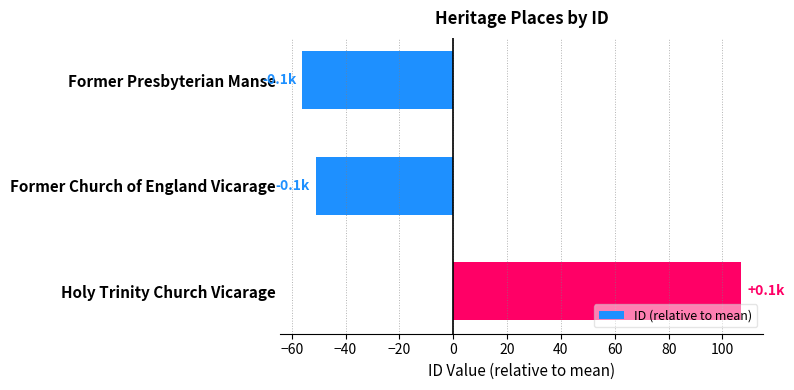

What is the smallest value displayed?

-56